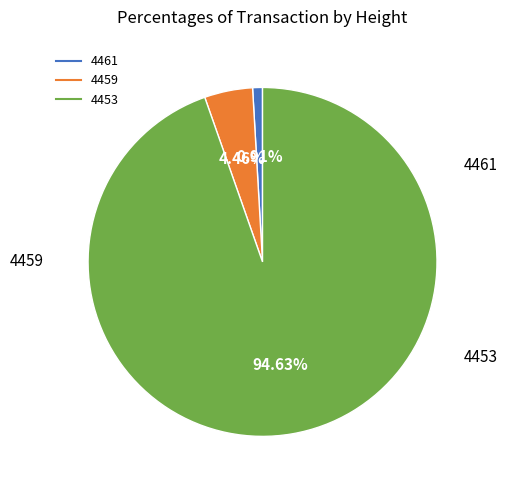

Is 4461 the majority of the pie?

No